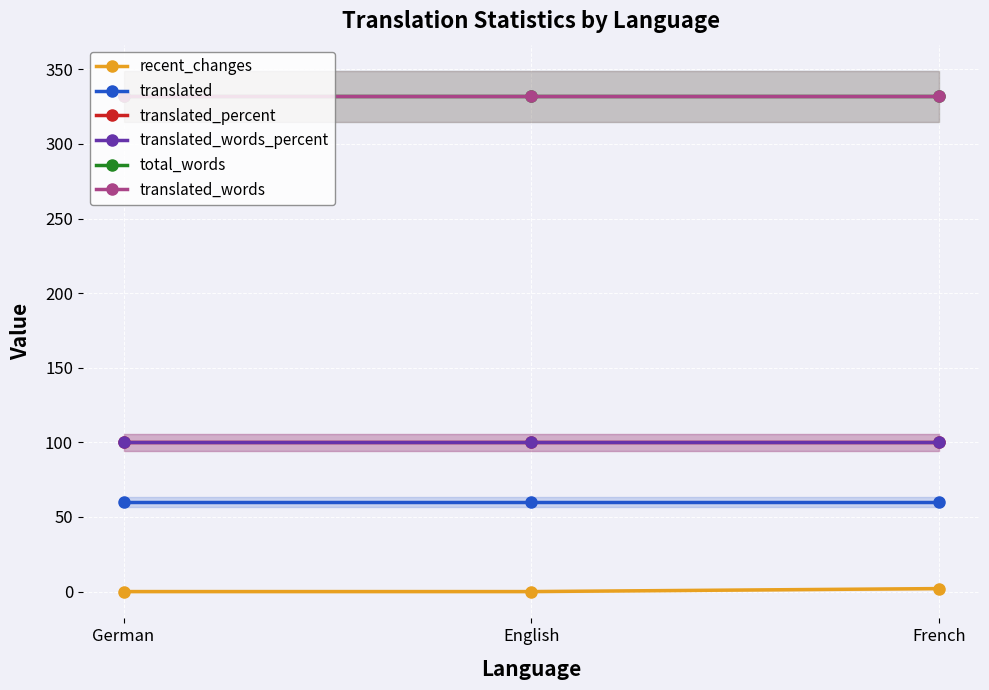

What is the difference between the highest and lowest values at German?

332